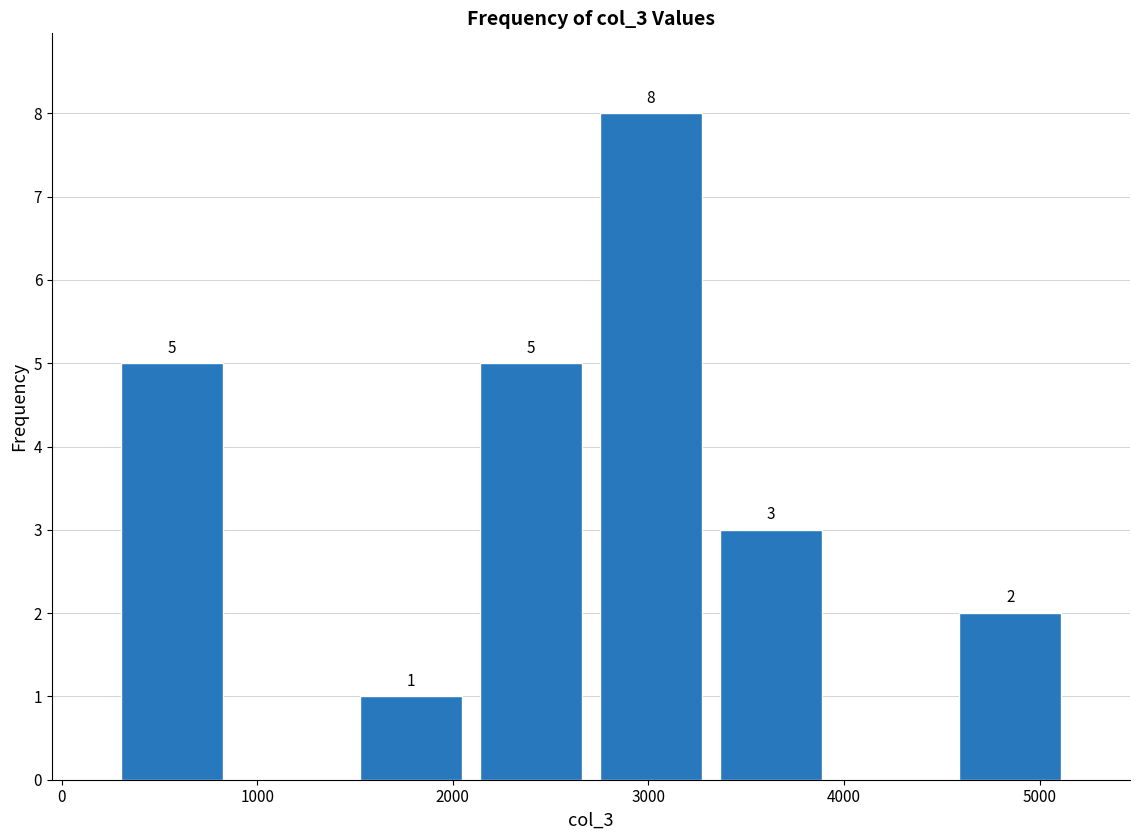

Which range on the x-axis has the tallest bar?

2700 to 3300